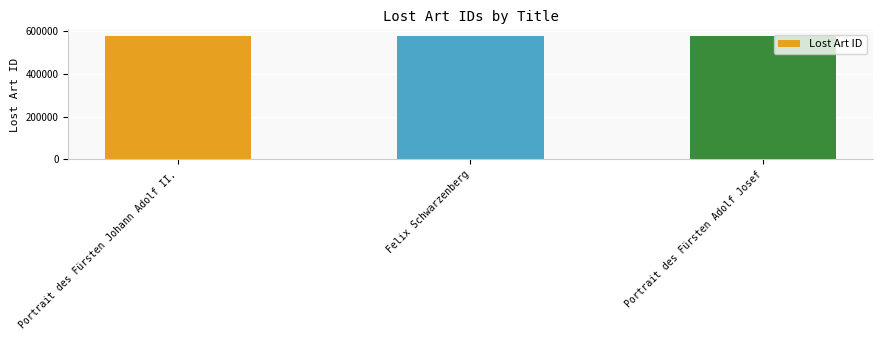

The chart shows a value of 997503 at Portrait des Fürsten Adolf Josef. True or false?

False